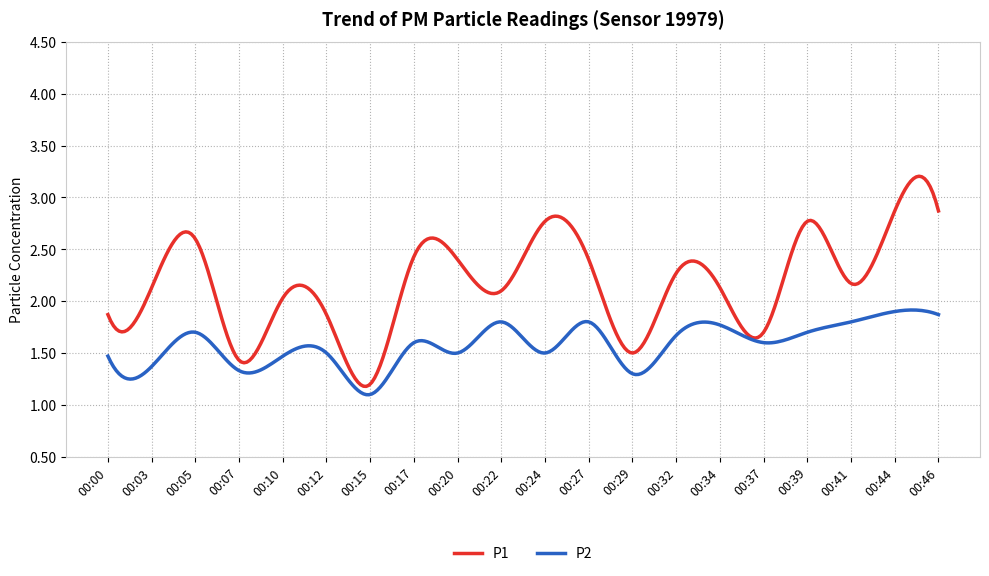

Which series has the largest total across all categories?

P1